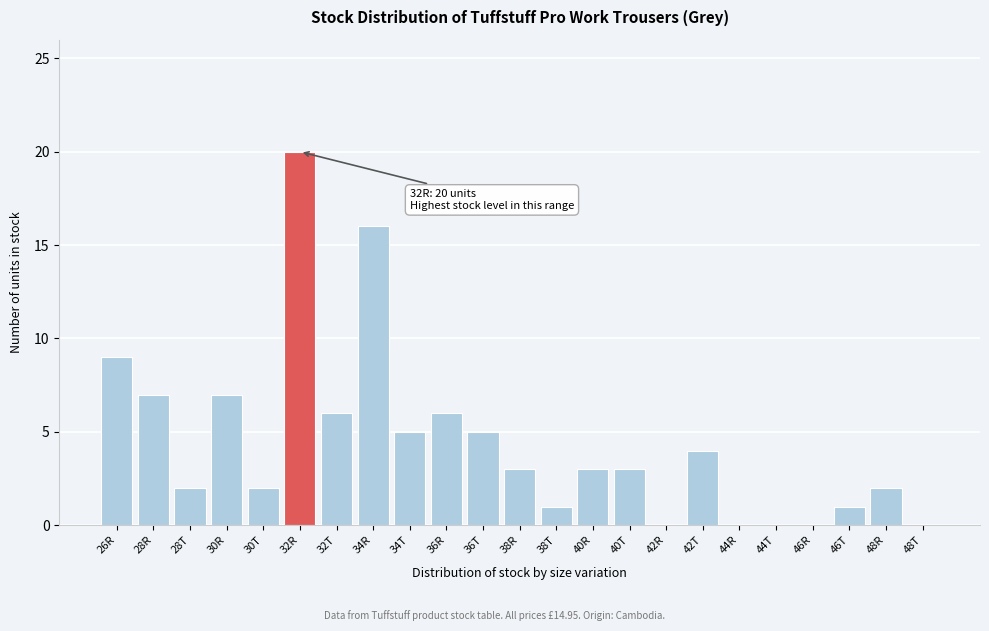

Reading left to right, list all the values displayed in this chart.

26R=9	28R=7	28T=2	30R=7	30T=2	32R=20	32T=6	34R=16	34T=5	36R=6	36T=5	38R=3	38T=1	40R=3	40T=3	42R=0	42T=4	44R=0	44T=0	46R=0	46T=1	48R=2	48T=0